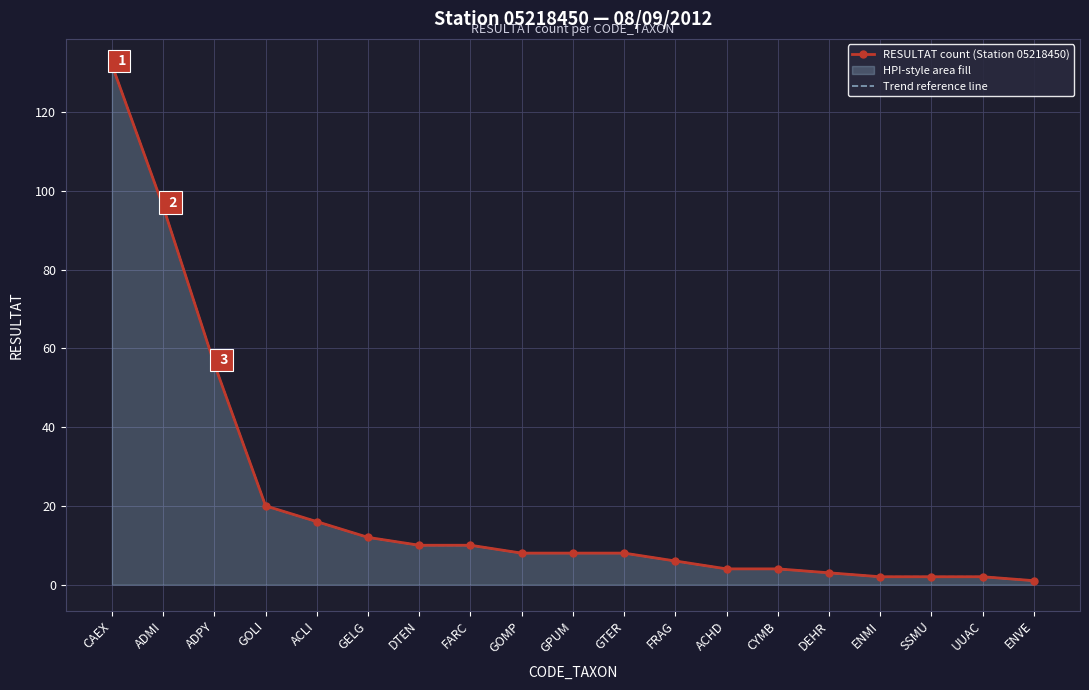

Between ENVE and CYMB, which is larger?

CYMB